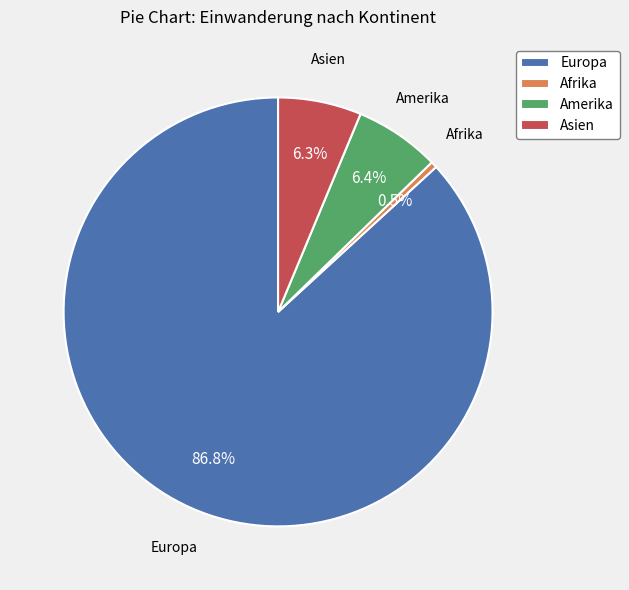

What is the ratio of the value at Amerika to the value at Asien?

1.0